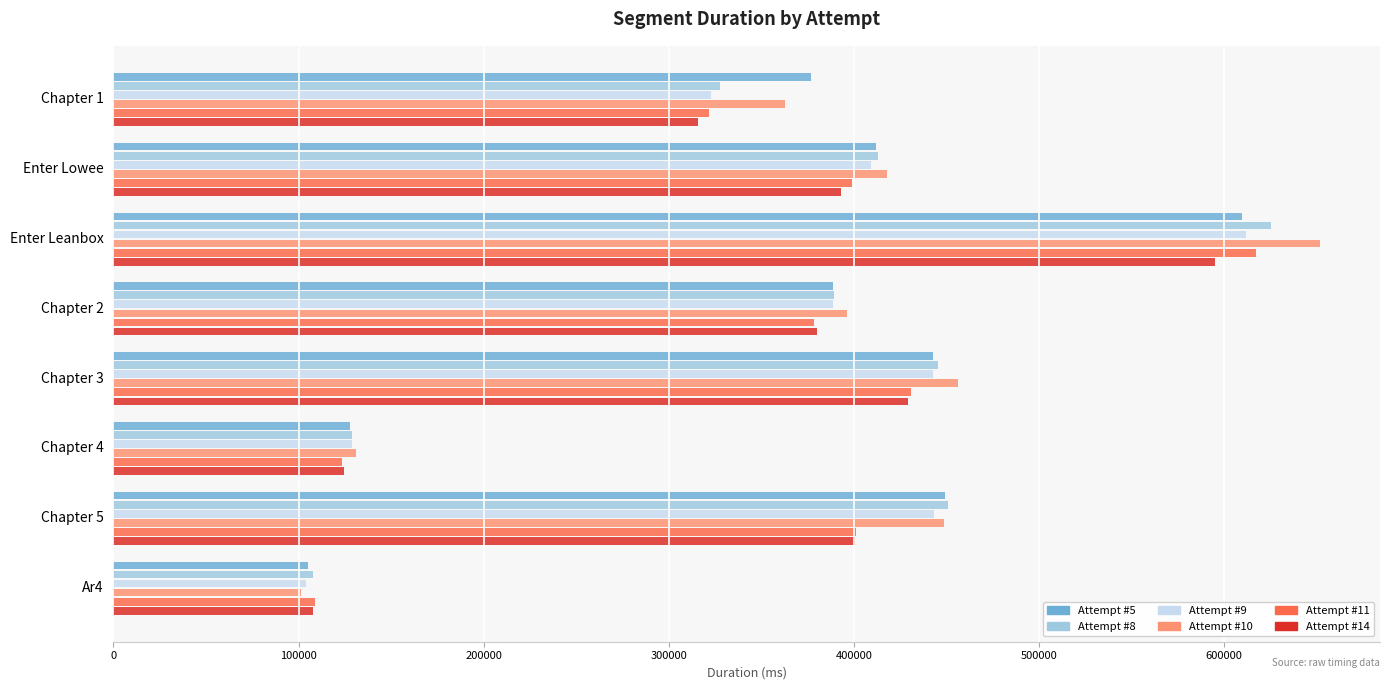

Between Chapter 2 and Ar4, which series saw the biggest shift?

Attempt #10